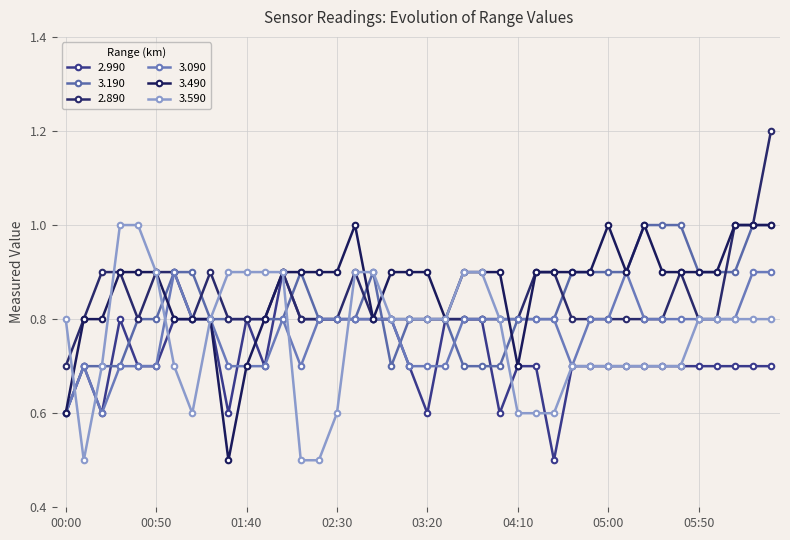

What are all the series names shown in the legend?

2.990, 3.190, 2.890, 3.090, 3.490, 3.590